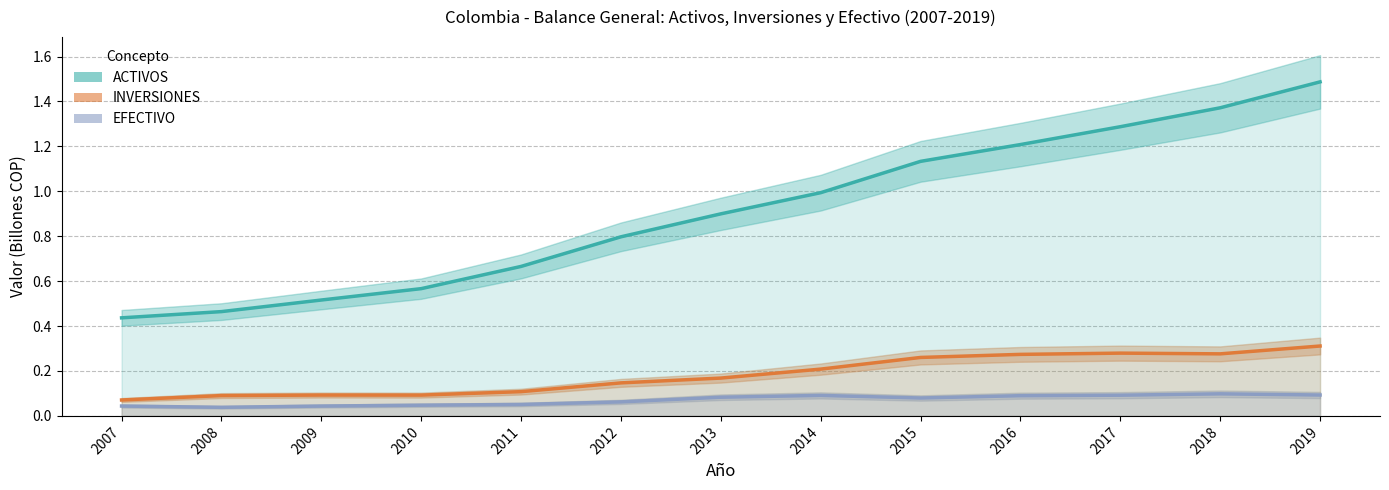

The value of ACTIVOS at 2019 is 1.5. True or false?

True